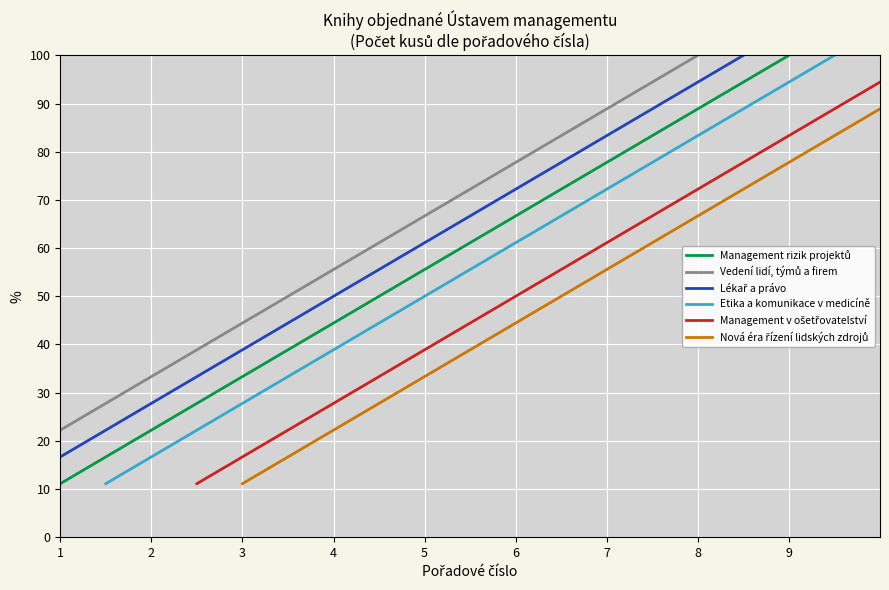

What is the sum of all Management rizik projektů values?

500.0